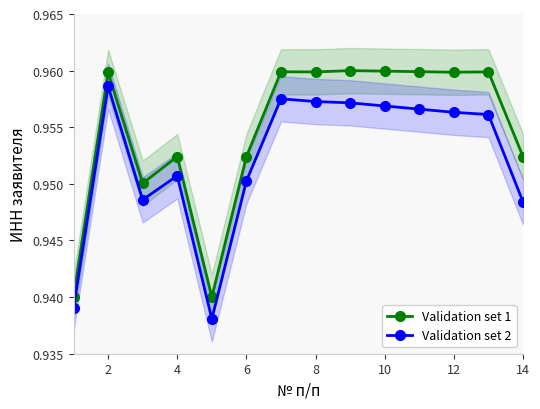

At how many categories does at least one series exceed 0?

14